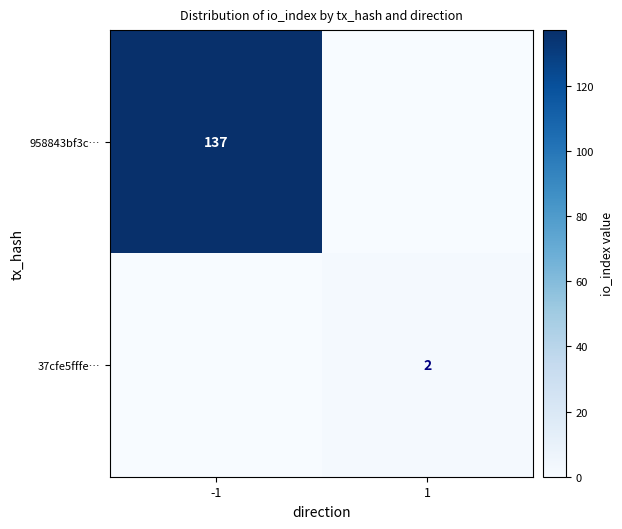

Count the number of categories in the chart.

2